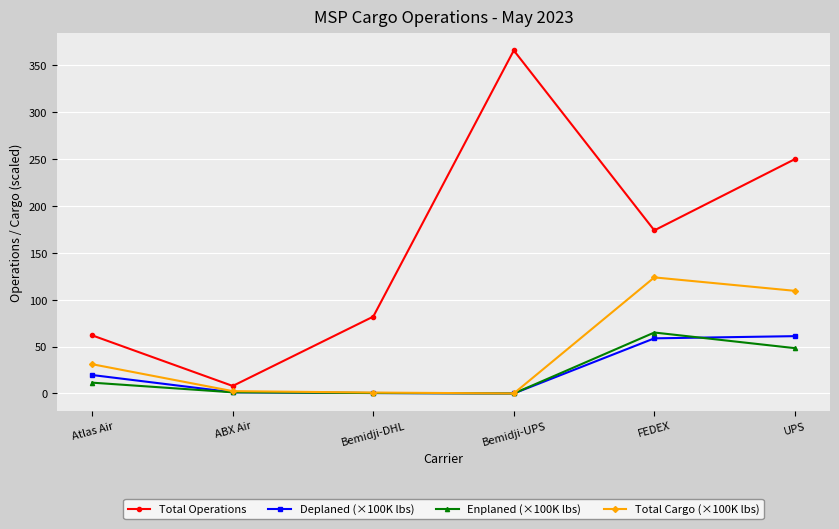

What position from the left is FEDEX?

5